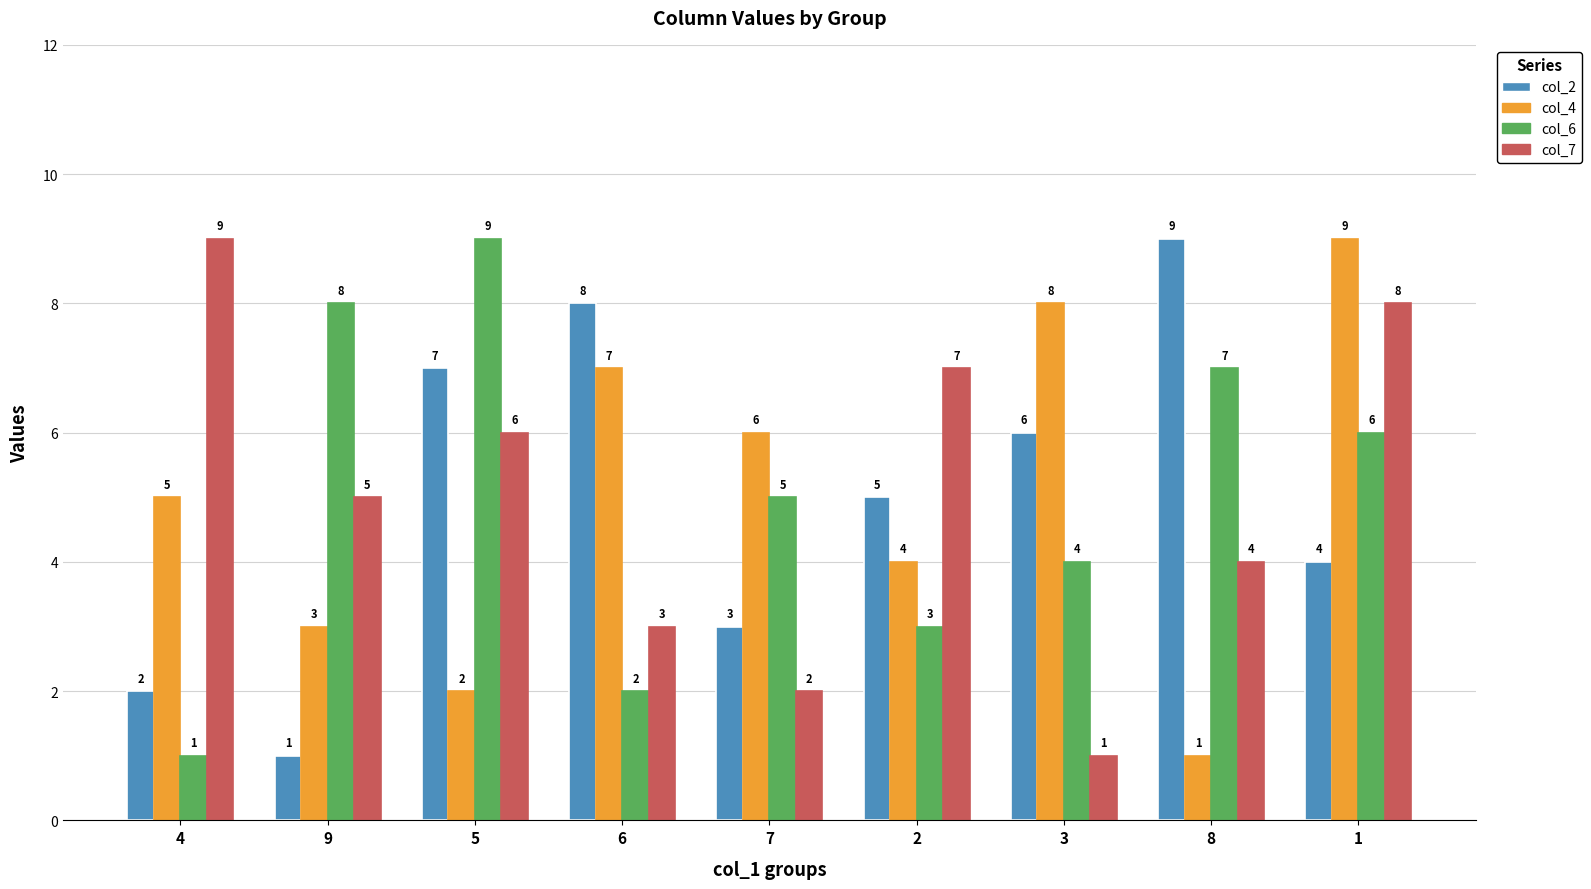

What are all the series names shown in the legend?

col_2, col_4, col_6, col_7